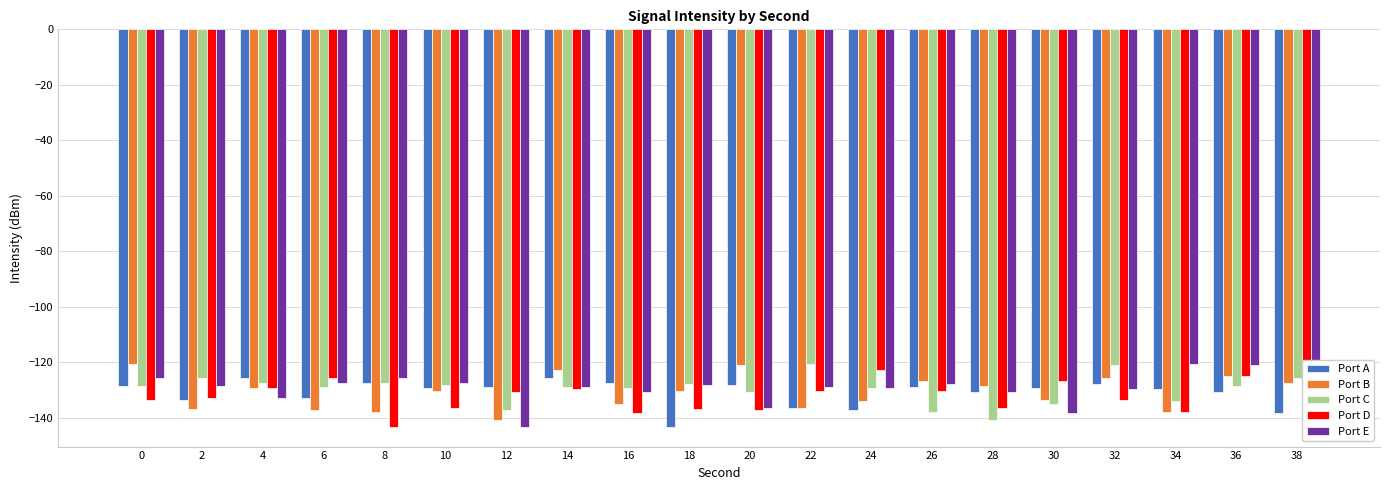

The Port E series shows -128.7 at 2. True or false?

True